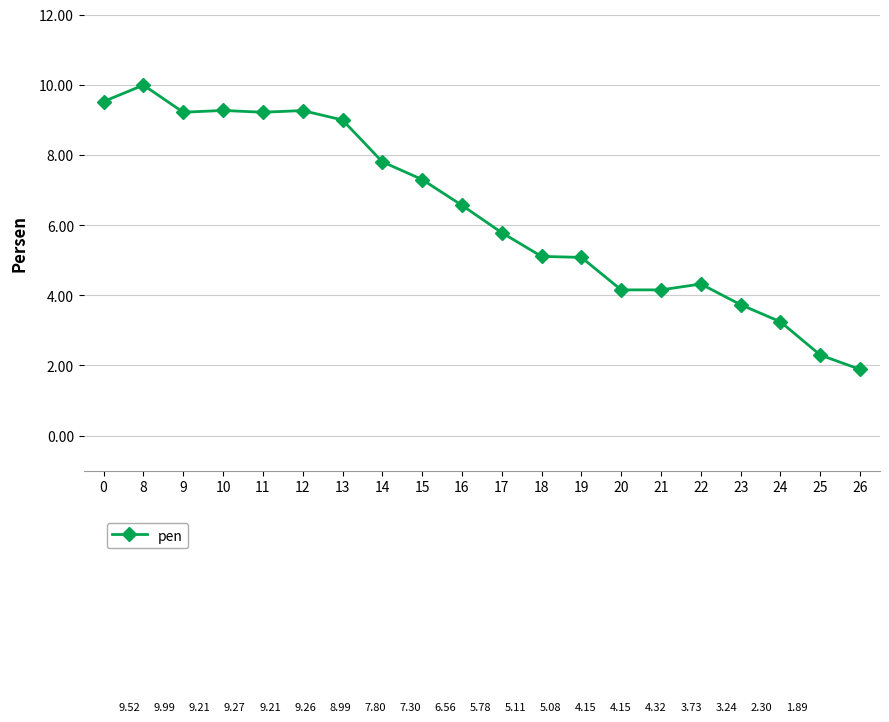

What is the value of the 6th point from the left?

9.3